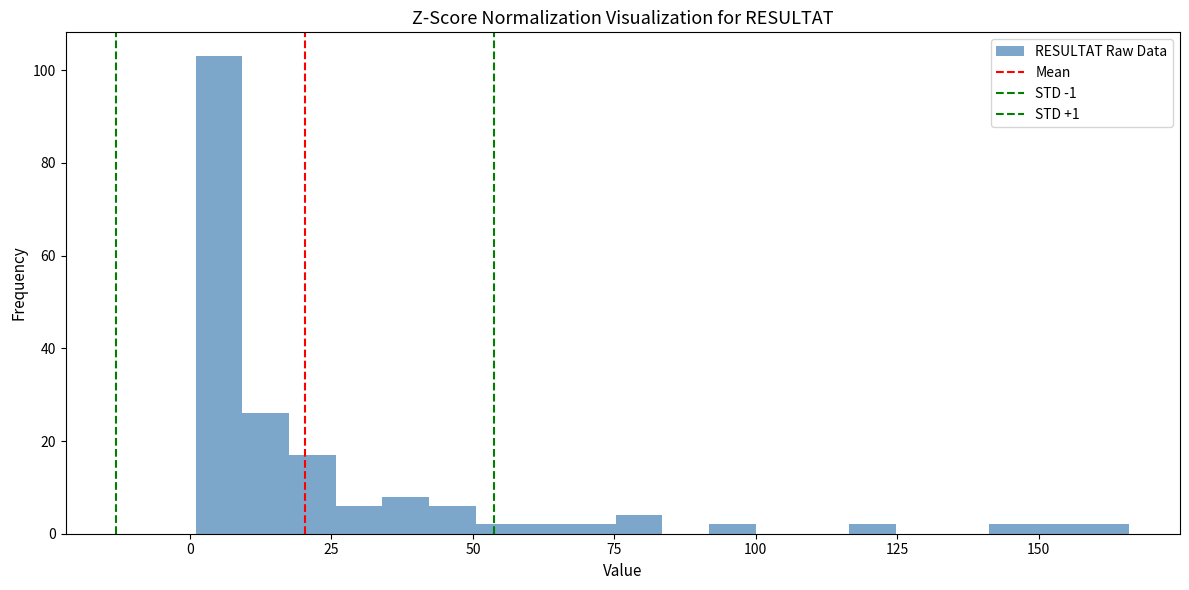

Around what value on the x-axis is the tallest bar? Give the approximate position of its centre, as read against the axis.

5